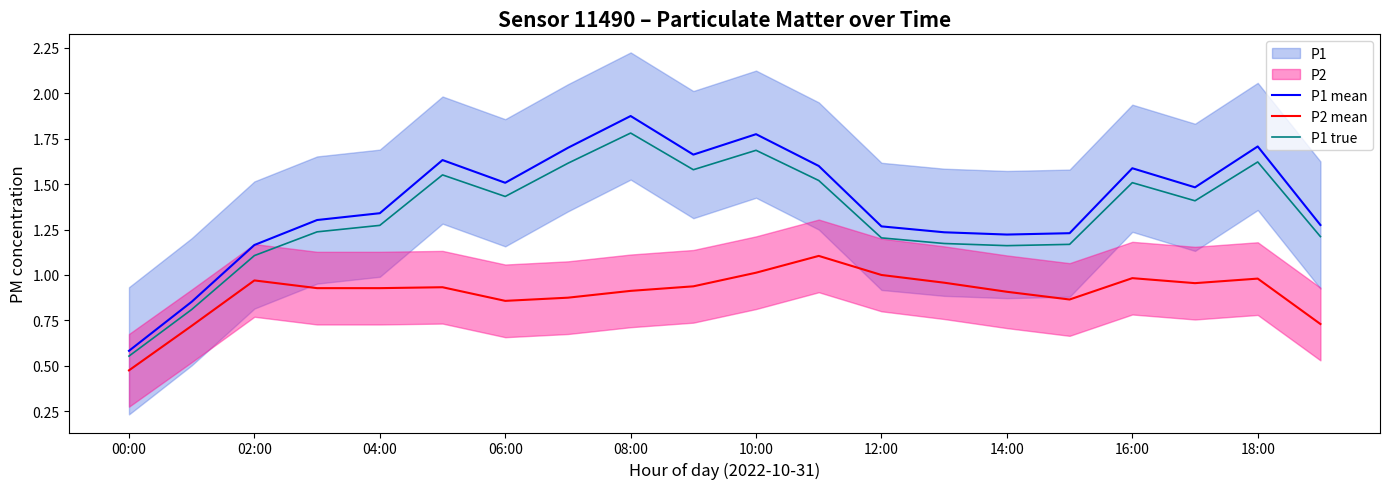

Reading left to right, what are all the values shown in this chart?

P1 mean: 0.6	0.9	1.2	1.3	1.3	1.6	1.5	1.7	1.9	1.7	1.8	1.6	1.3	1.2	1.2	1.2	1.6	1.5	1.7	1.3
P2 mean: 0.5	0.7	1.0	0.9	0.9	0.9	0.9	0.9	0.9	0.9	1.0	1.1	1.0	1.0	0.9	0.9	1.0	1.0	1.0	0.7
P1 true: 0.6	0.8	1.1	1.2	1.3	1.6	1.4	1.6	1.8	1.6	1.7	1.5	1.2	1.2	1.2	1.2	1.5	1.4	1.6	1.2